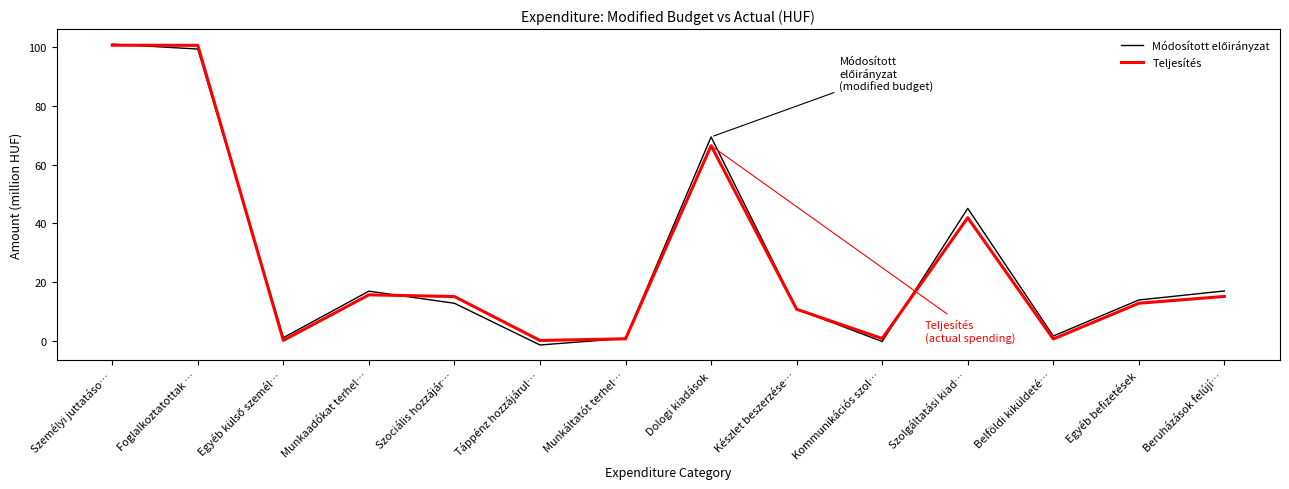

What is the greatest value displayed?

101.0